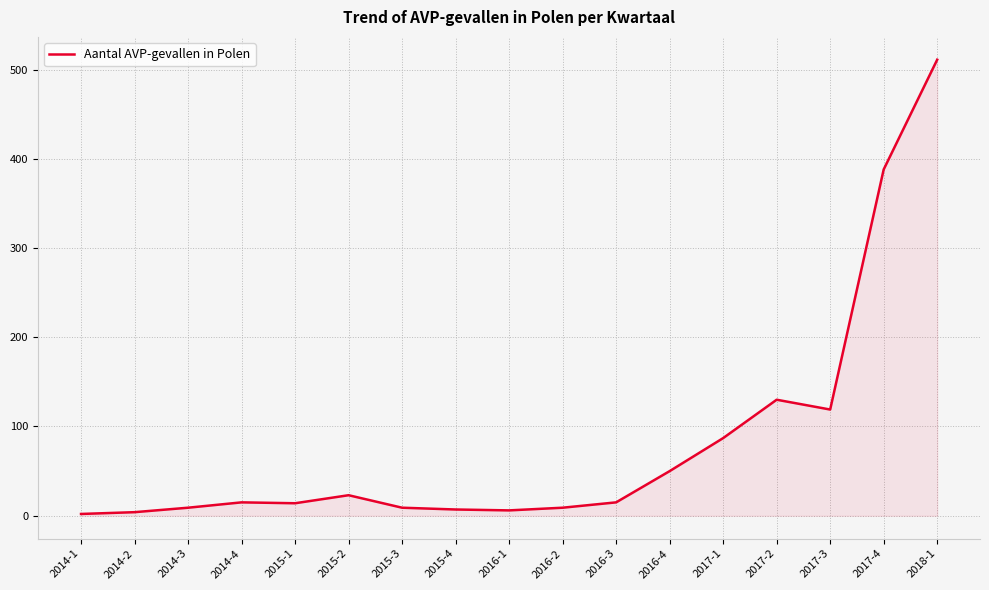

The chart shows a value of 130 at 2017-2. True or false?

True